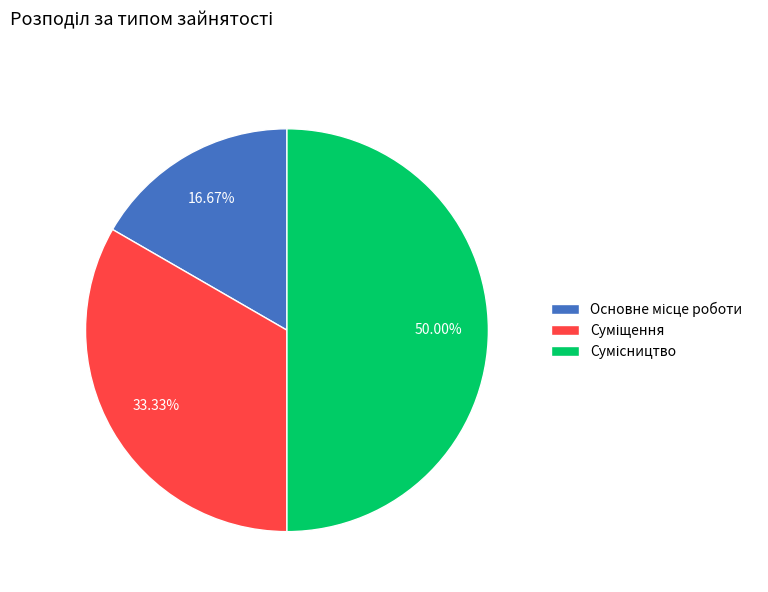

Do Суміщення and Основне місце роботи together represent more than half of the pie?

No